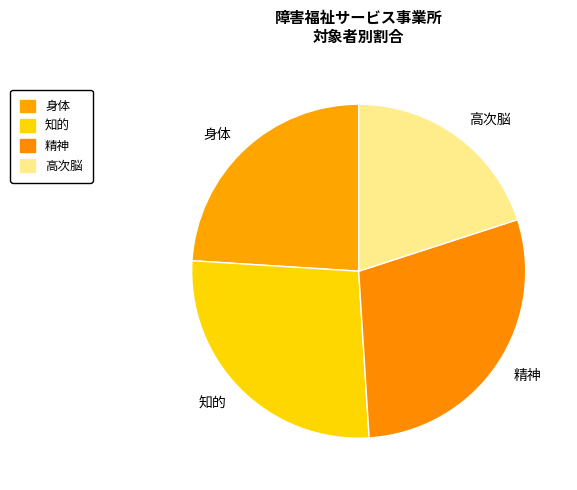

Do 精神 and 身体 together represent more than half of the pie?

Yes